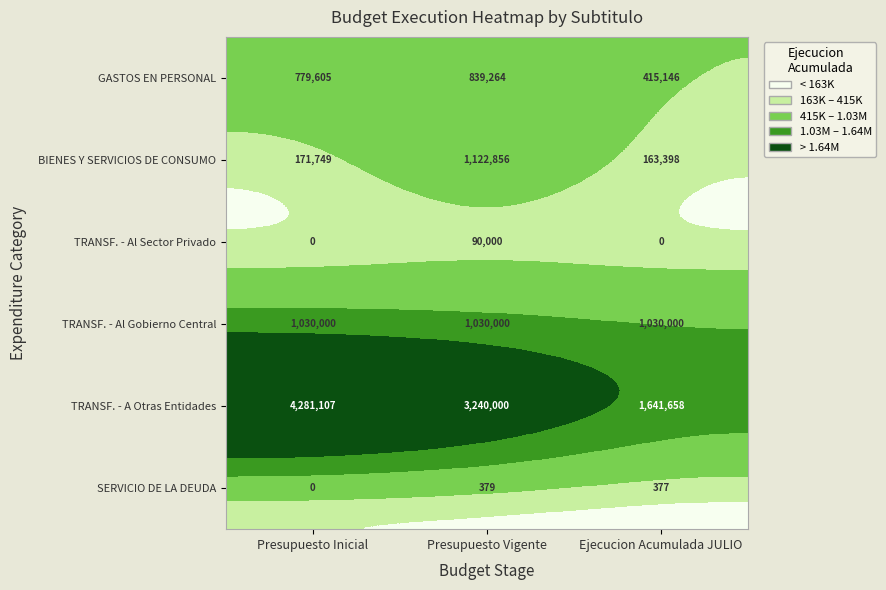

Reading right to left, what are all the values shown in this chart?

GASTOS EN PERSONAL: 415146	839264	779605
BIENES Y SERVICIOS DE CONSUMO: 163398	1122856	171749
TRANSF. - Al Sector Privado: 0	90000	0
TRANSF. - Al Gobierno Central: 1030000	1030000	1030000
TRANSF. - A Otras Entidades: 1641658	3240000	4281107
SERVICIO DE LA DEUDA: 377	379	0